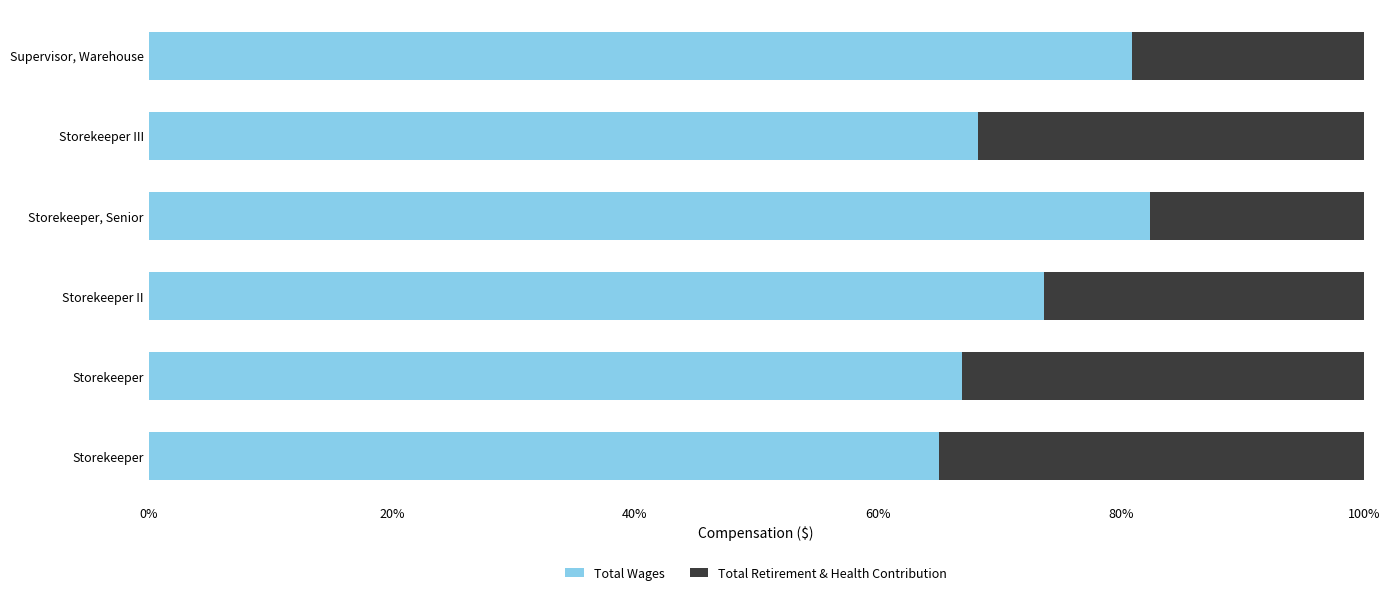

Which series has the largest total across all categories?

Total Wages